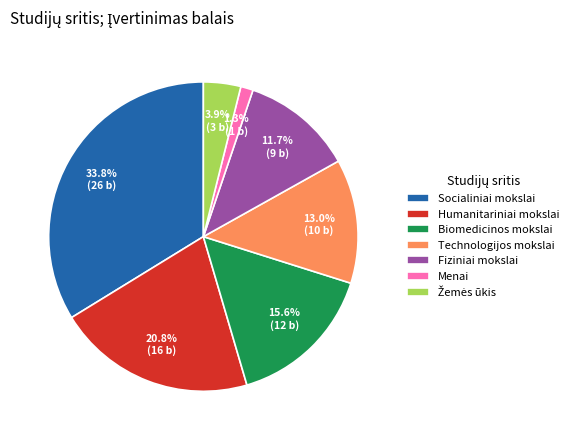

To the nearest percent, what portion does Humanitariniai mokslai represent?

21%